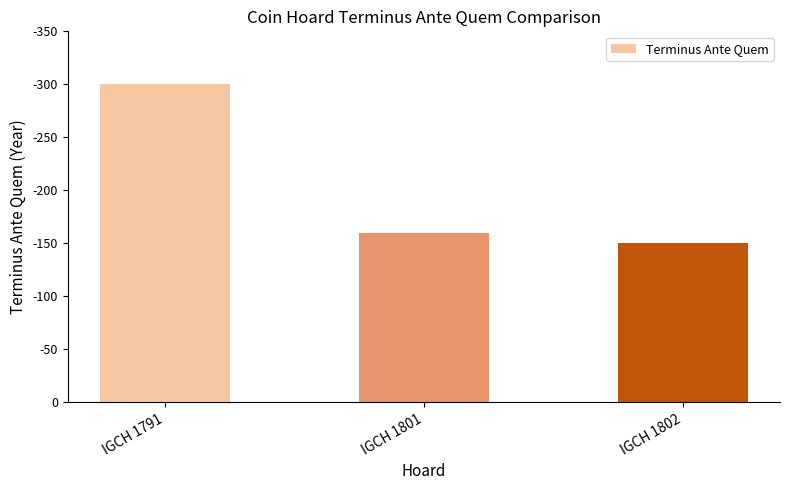

Rank the categories by value from highest to lowest.

IGCH 1791, IGCH 1801, IGCH 1802